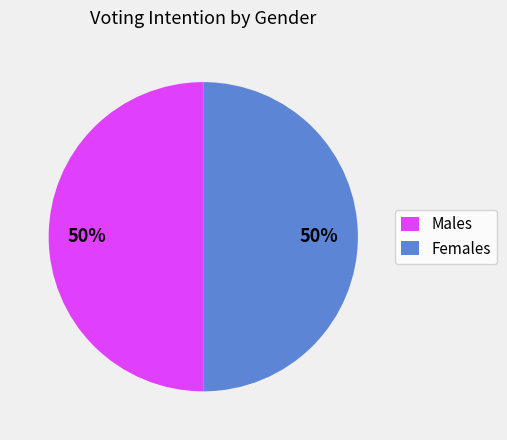

Is it true that Males is 58% of the pie?

False